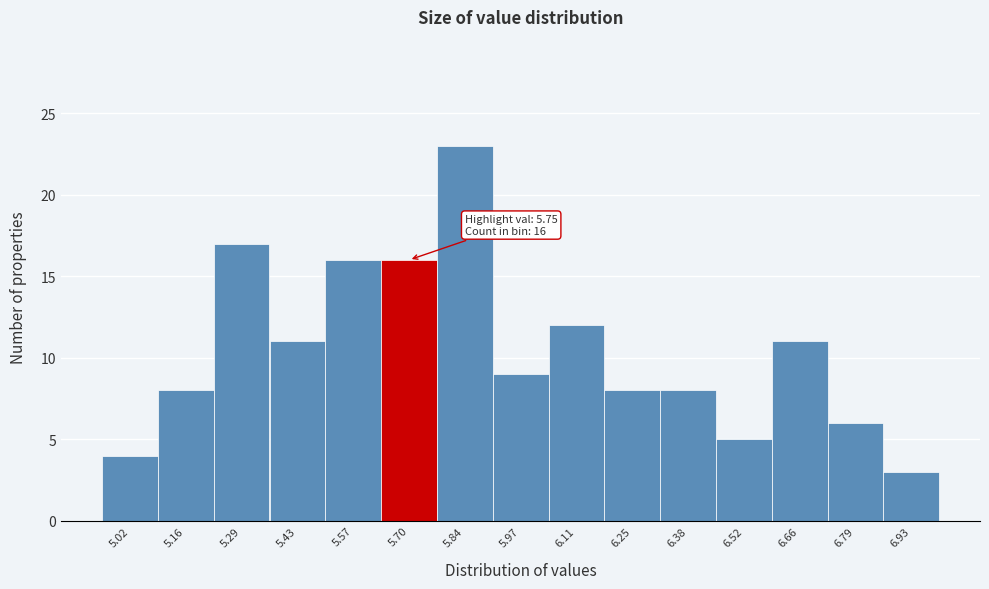

Which range on the x-axis has the tallest bar?

5.78 to 5.90